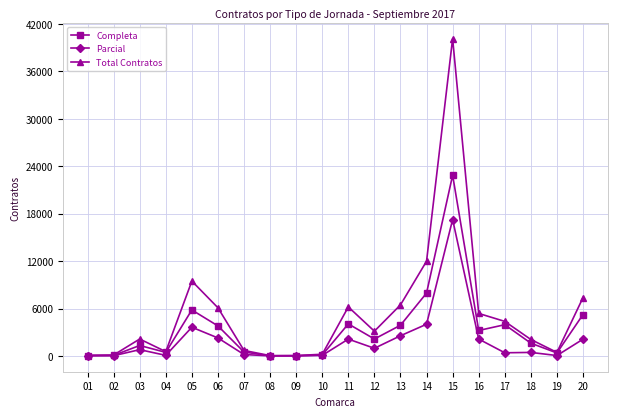

What is the total value across all series at 10?

462